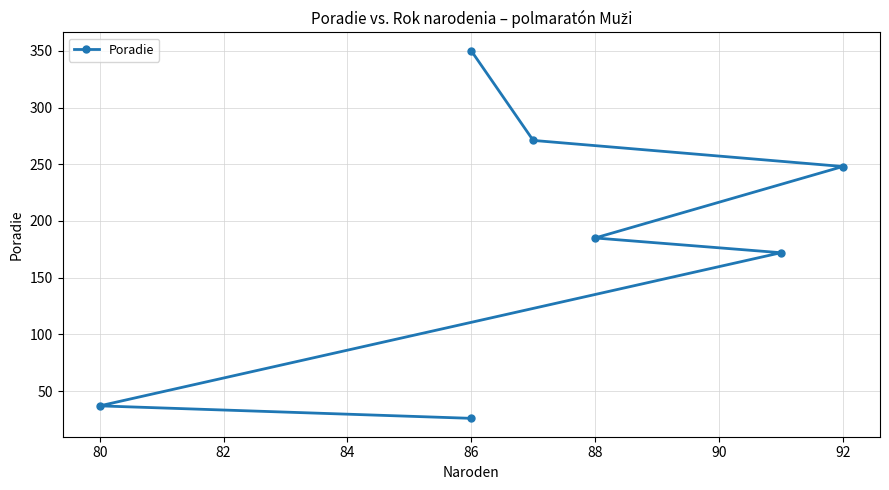

How many lines are shown in the chart?

1